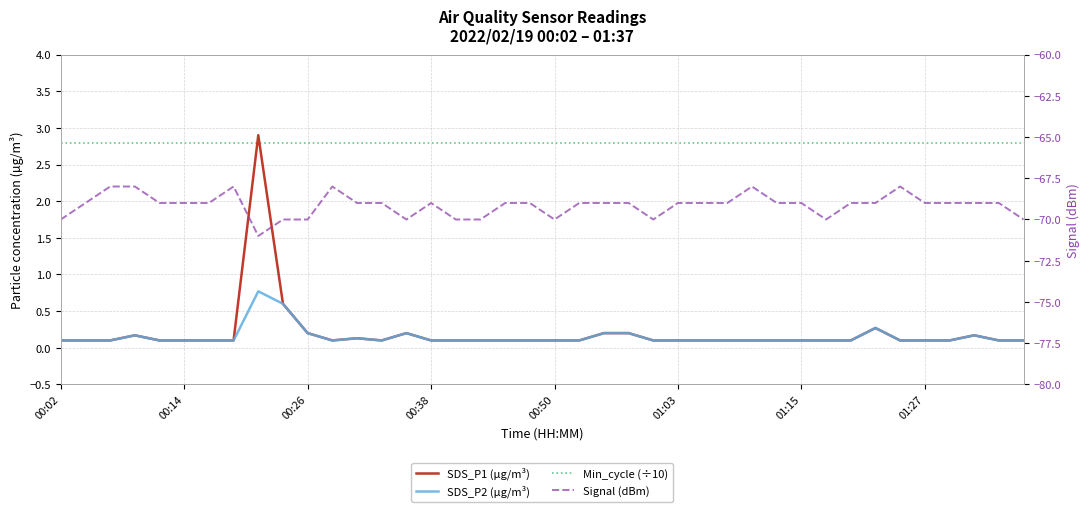

Reading left to right, transcribe all the data shown in this chart.

SDS_P1 (µg/m³): 0.1	0.1	0.1	0.2	0.1	0.1	0.1	0.1	2.9	0.6	0.2	0.1	0.1	0.1	0.2	0.1	0.1	0.1	0.1	0.1	0.1	0.1	0.2	0.2	0.1	0.1	0.1	0.1	0.1	0.1	0.1	0.1	0.1	0.3	0.1	0.1	0.1	0.2	0.1	0.1
SDS_P2 (µg/m³): 0.1	0.1	0.1	0.2	0.1	0.1	0.1	0.1	0.8	0.6	0.2	0.1	0.1	0.1	0.2	0.1	0.1	0.1	0.1	0.1	0.1	0.1	0.2	0.2	0.1	0.1	0.1	0.1	0.1	0.1	0.1	0.1	0.1	0.3	0.1	0.1	0.1	0.2	0.1	0.1
Min_cycle (÷10): 2.8	2.8	2.8	2.8	2.8	2.8	2.8	2.8	2.8	2.8	2.8	2.8	2.8	2.8	2.8	2.8	2.8	2.8	2.8	2.8	2.8	2.8	2.8	2.8	2.8	2.8	2.8	2.8	2.8	2.8	2.8	2.8	2.8	2.8	2.8	2.8	2.8	2.8	2.8	2.8
Signal (dBm): -70.0	-69.0	-68.0	-68.0	-69.0	-69.0	-69.0	-68.0	-71.0	-70.0	-70.0	-68.0	-69.0	-69.0	-70.0	-69.0	-70.0	-70.0	-69.0	-69.0	-70.0	-69.0	-69.0	-69.0	-70.0	-69.0	-69.0	-69.0	-68.0	-69.0	-69.0	-70.0	-69.0	-69.0	-68.0	-69.0	-69.0	-69.0	-69.0	-70.0